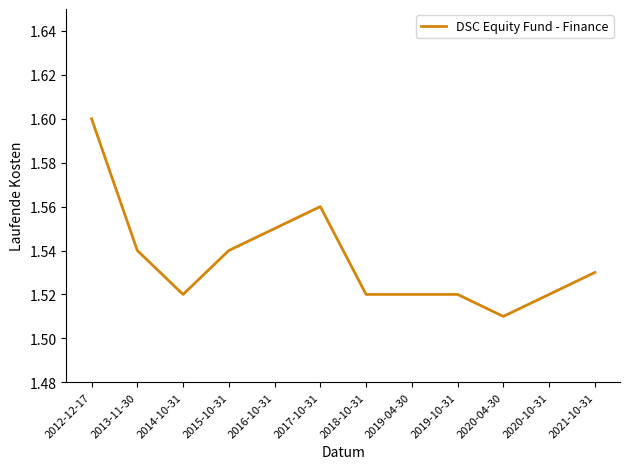

Where is the data nearest to the value 1?

2020-04-30